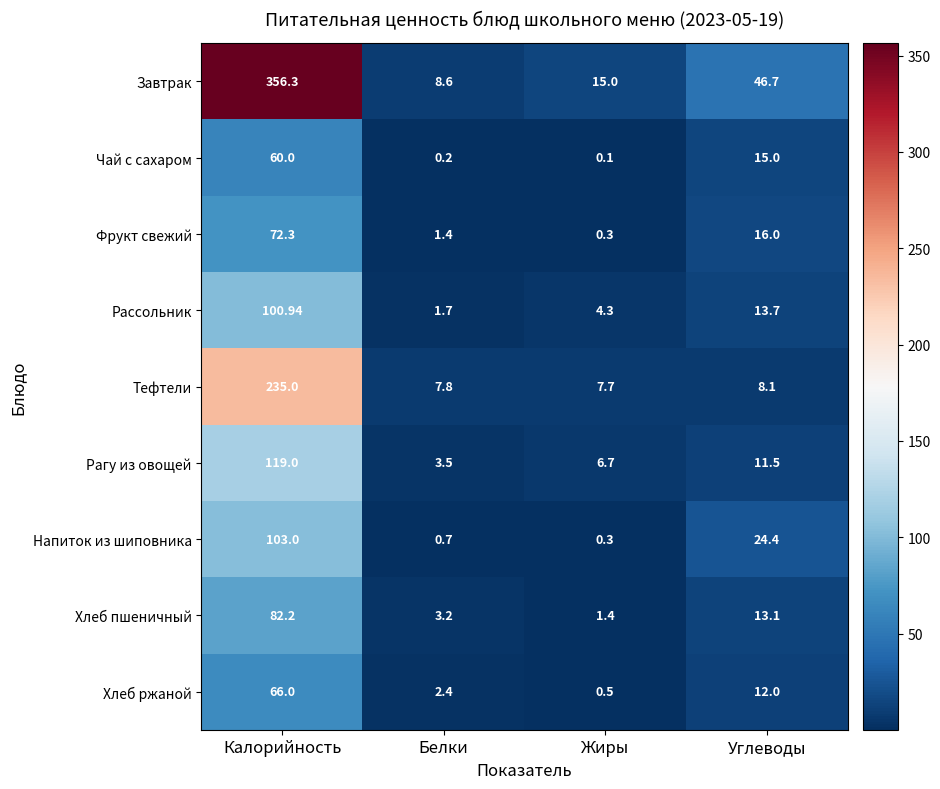

Which label corresponds to the smallest value in the chart?

Жиры